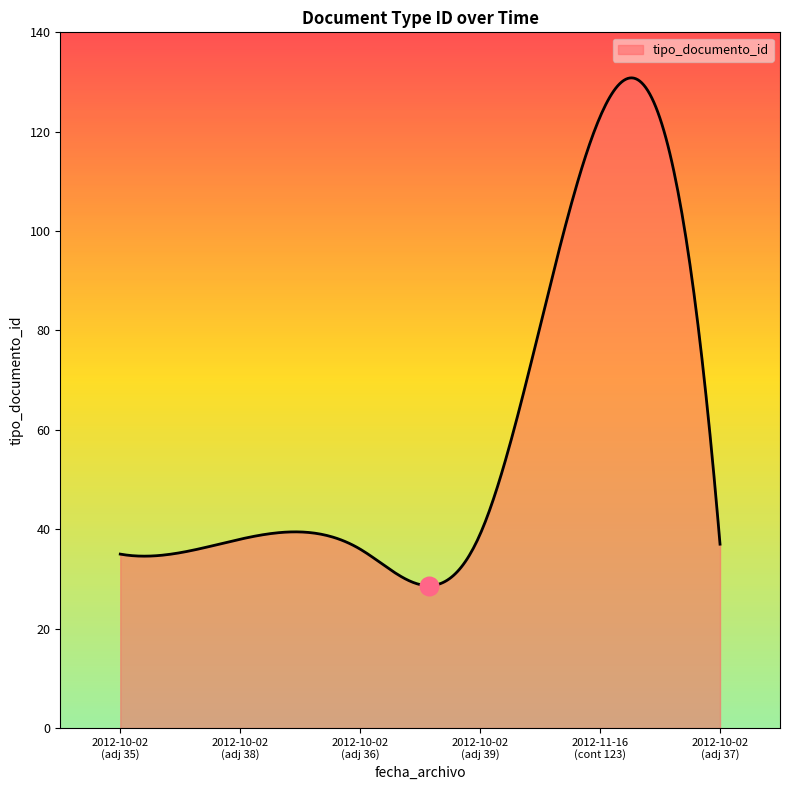

What is the minimum value shown in the chart?

28.6